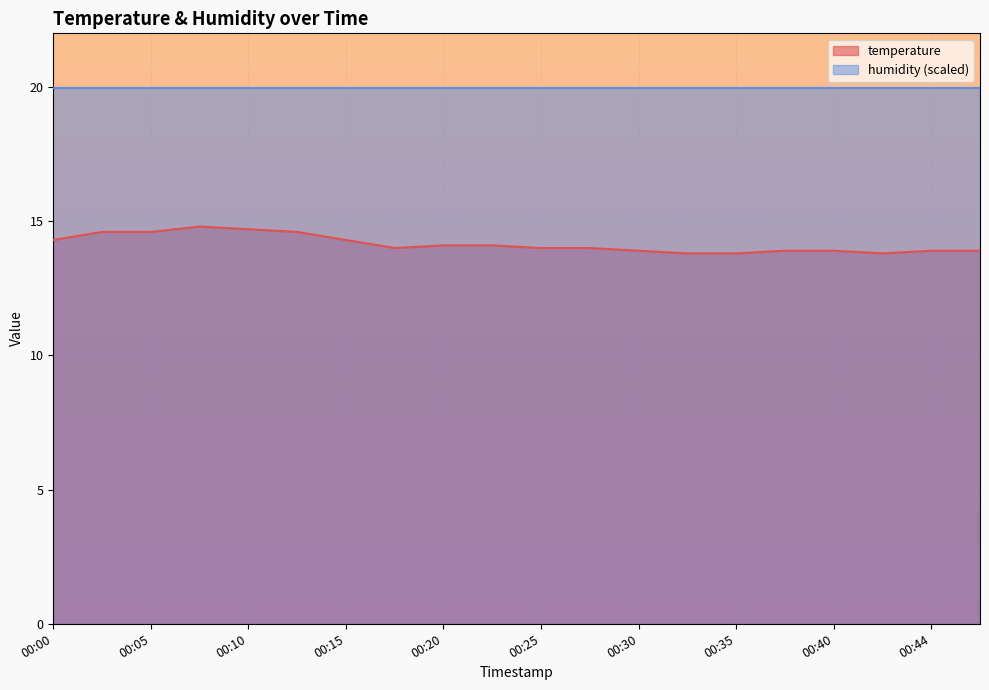

Rank the categories by value from lowest to highest.

00:32, 00:35, 00:42, 00:30, 00:37, 00:40, 00:44, 00:47, 00:17, 00:25, 00:27, 00:20, 00:22, 00:00, 00:15, 00:03, 00:05, 00:13, 00:10, 00:08